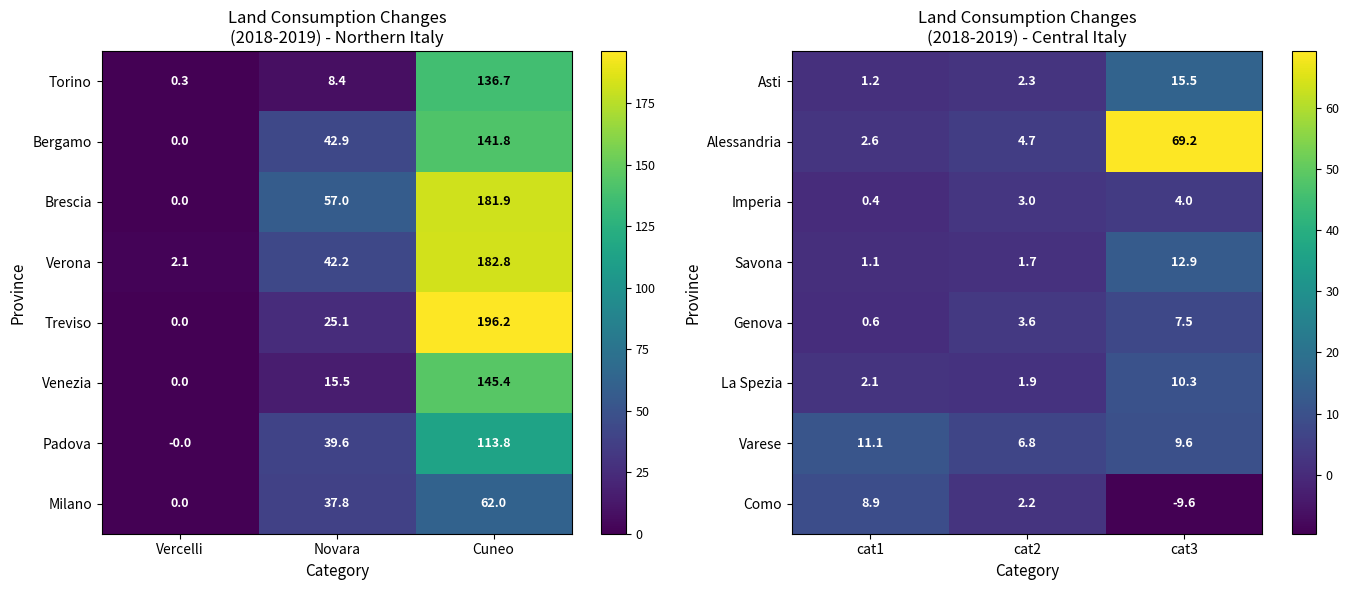

The Savona series shows 6.0 at cat3. True or false?

False